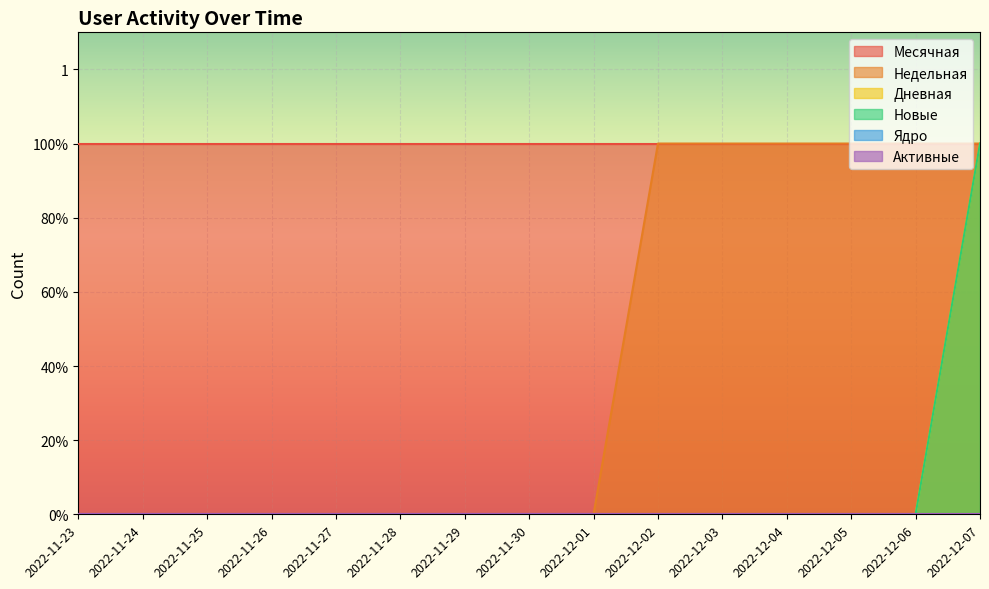

True or false: Недельная and Дневная cross at least once.

False